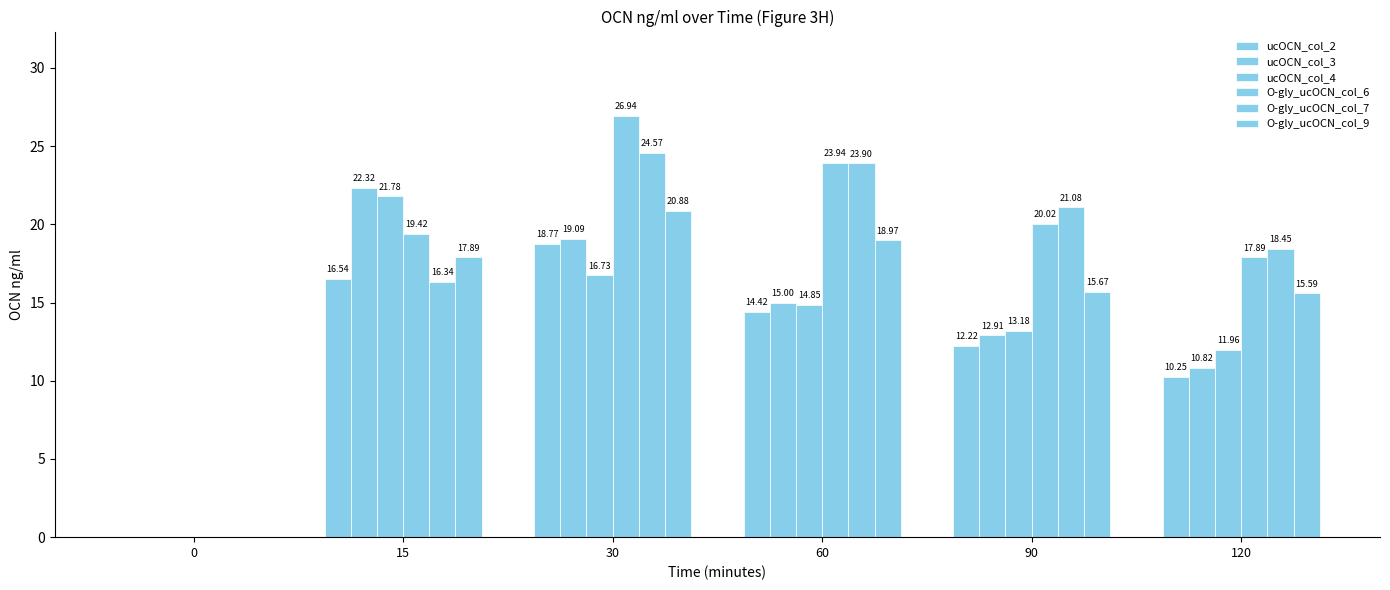

Reading left to right, what are all the values shown in this chart?

ucOCN_col_2: 0=0.0	15=16.5	30=18.8	60=14.4	90=12.2	120=10.3
ucOCN_col_3: 0=0.0	15=22.3	30=19.1	60=15.0	90=12.9	120=10.8
ucOCN_col_4: 0=0.0	15=21.8	30=16.7	60=14.8	90=13.2	120=12.0
O-gly_ucOCN_col_6: 0=0.0	15=19.4	30=26.9	60=23.9	90=20.0	120=17.9
O-gly_ucOCN_col_7: 0=0.0	15=16.3	30=24.6	60=23.9	90=21.1	120=18.4
O-gly_ucOCN_col_9: 0=0.0	15=17.9	30=20.9	60=19.0	90=15.7	120=15.6